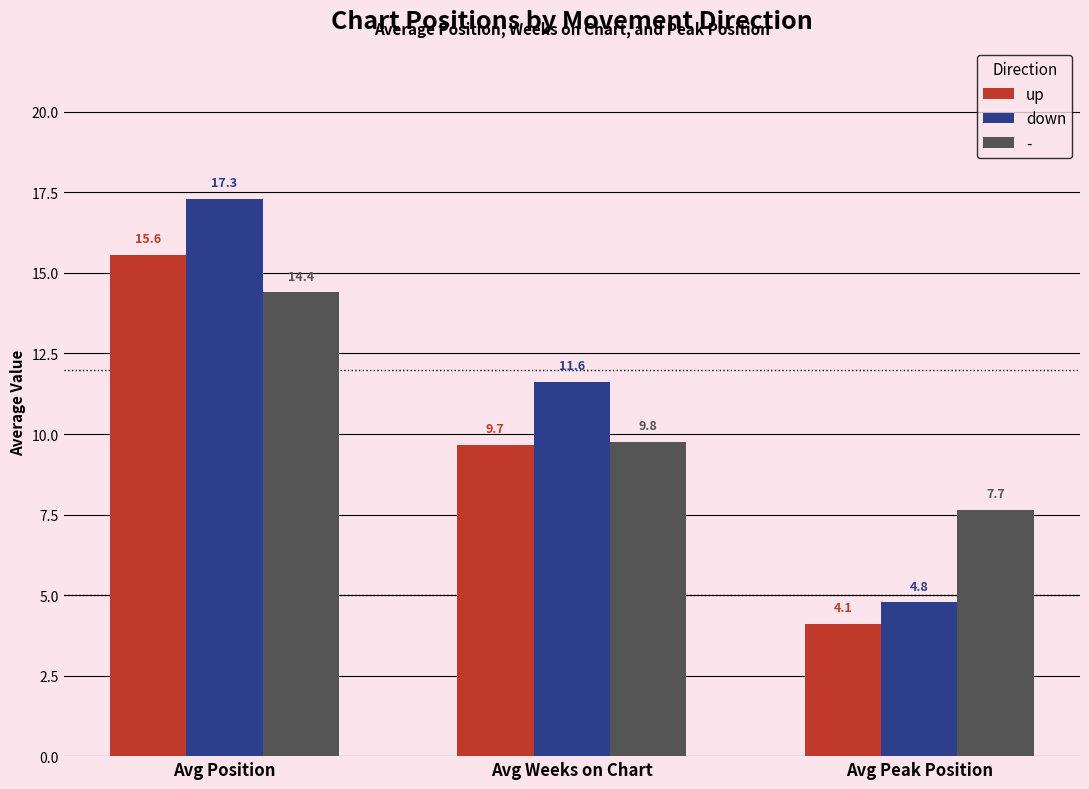

What is the sum of all down values?

33.7